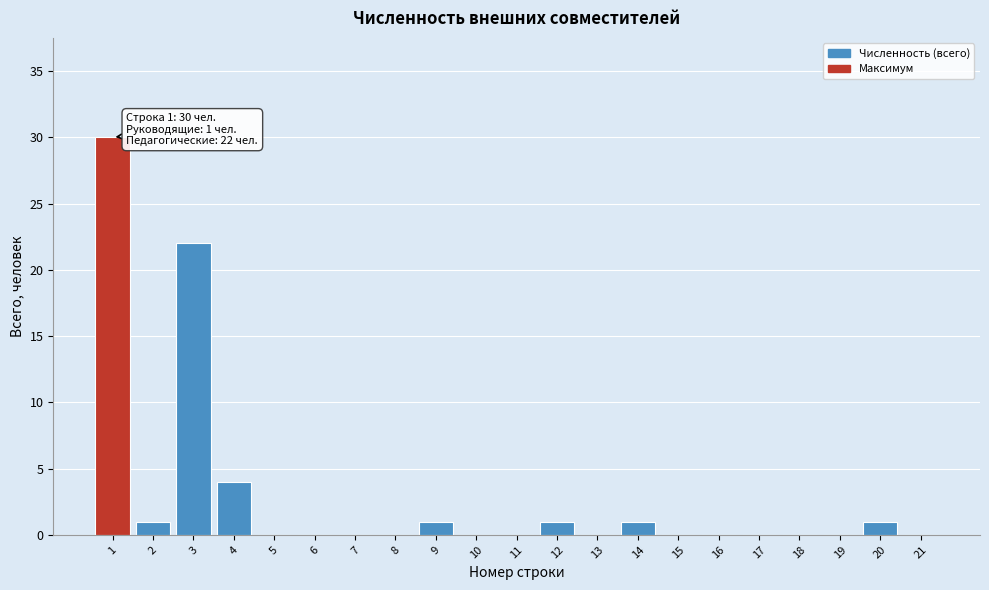

Reading left to right, list all the values displayed in this chart.

1=30	2=1	3=22	4=4	5=0	6=0	7=0	8=0	9=1	10=0	11=0	12=1	13=0	14=1	15=0	16=0	17=0	18=0	19=0	20=1	21=0